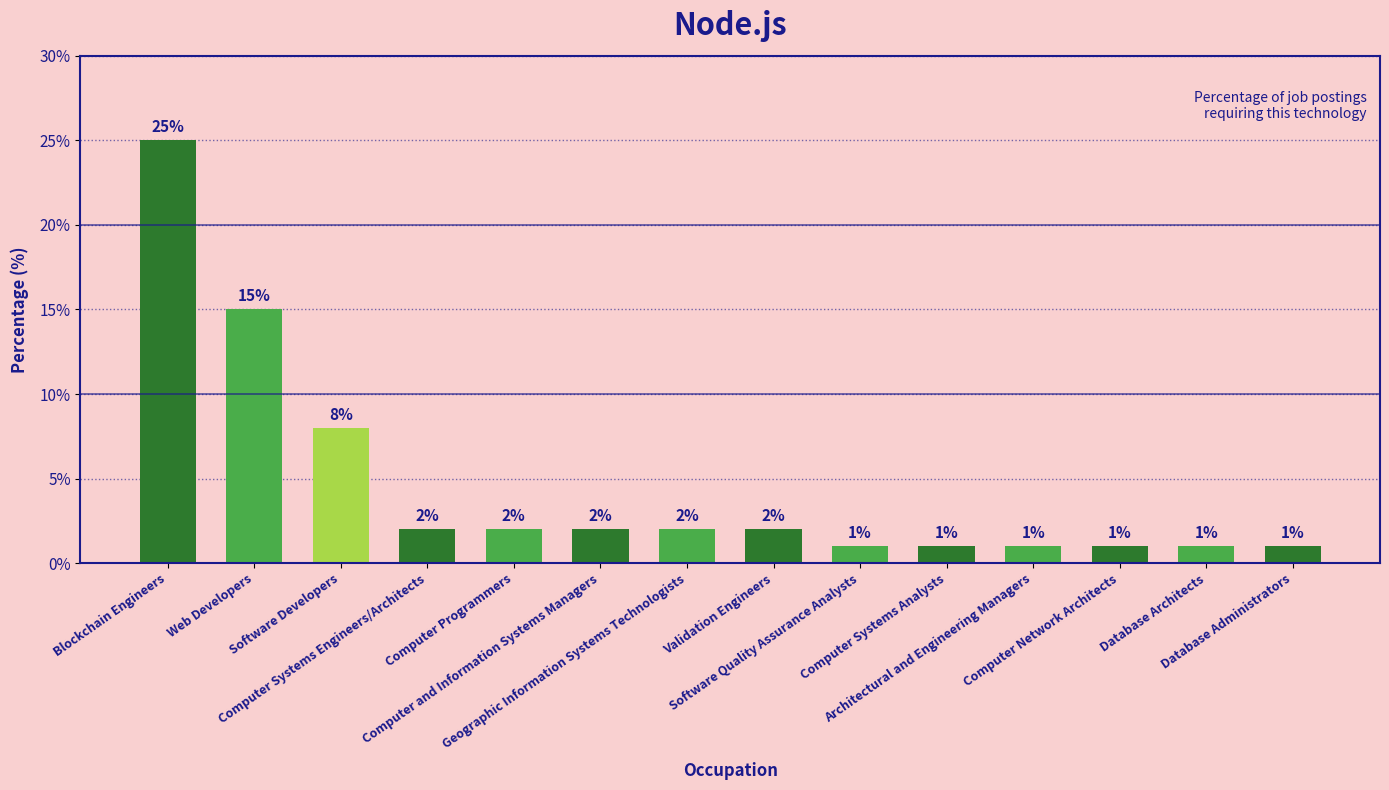

Reading right to left, list all the values displayed in this chart.

1	1	1	1	1	1	2	2	2	2	2	8	15	25